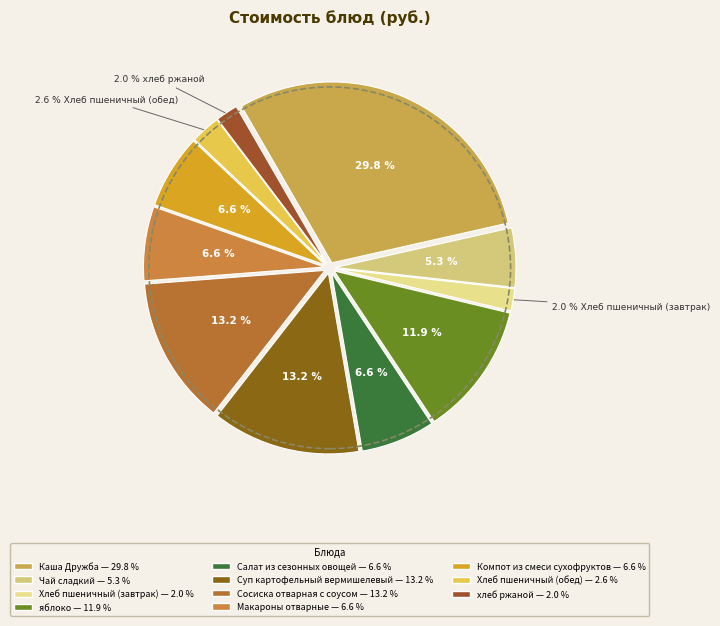

Rank the categories by value from highest to lowest.

Каша Дружба, Суп картофельный вермишелевый, Сосиска отварная с соусом, яблоко, Салат из сезонных овощей, Макароны отварные, Компот из смеси сухофруктов, Чай сладкий, Хлеб пшеничный (обед), Хлеб пшеничный (завтрак), хлеб ржаной